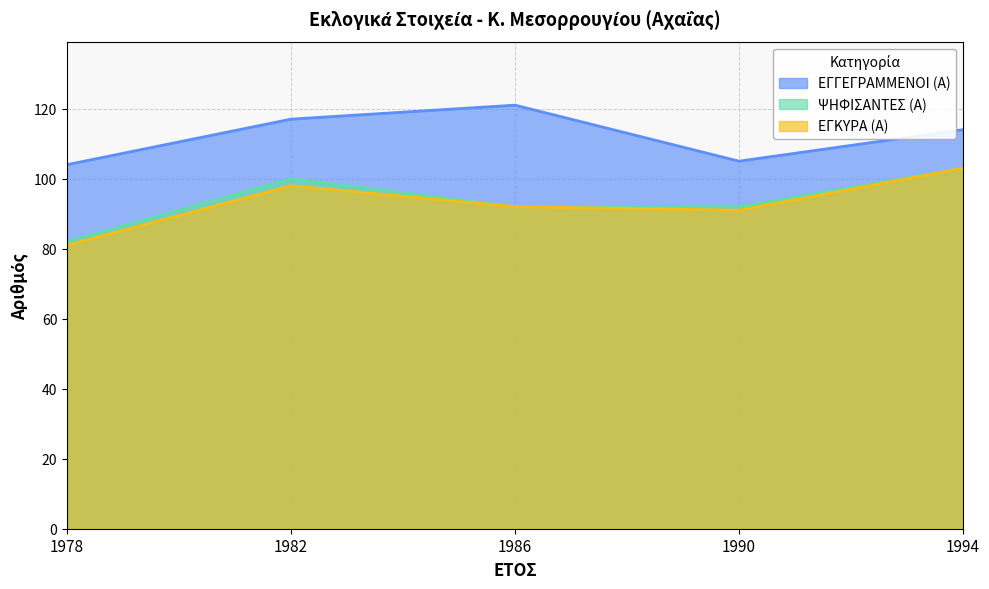

Does the chart display data point markers on the line(s)?

No